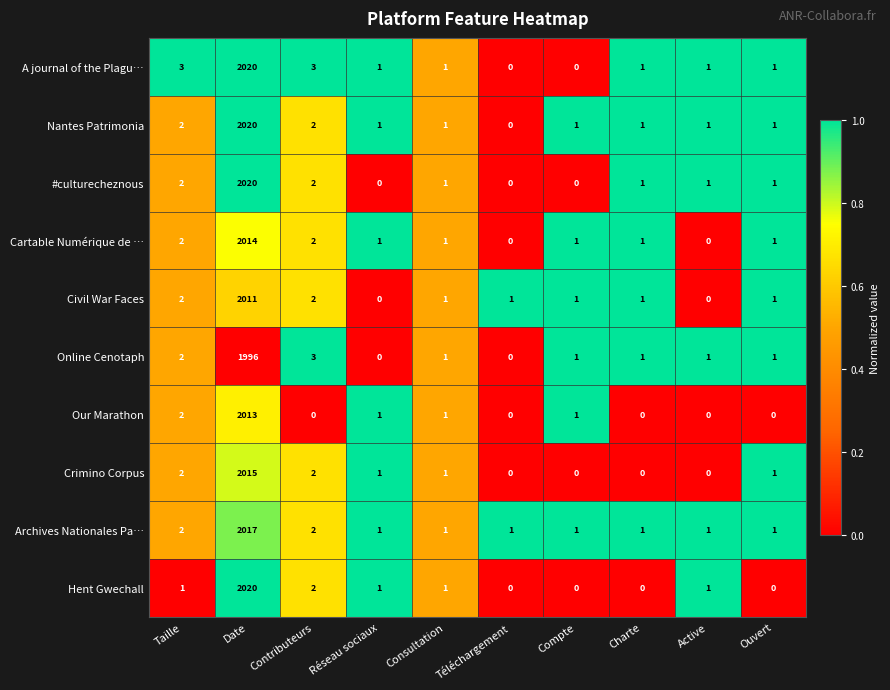

Which label corresponds to the largest value in the chart?

Date